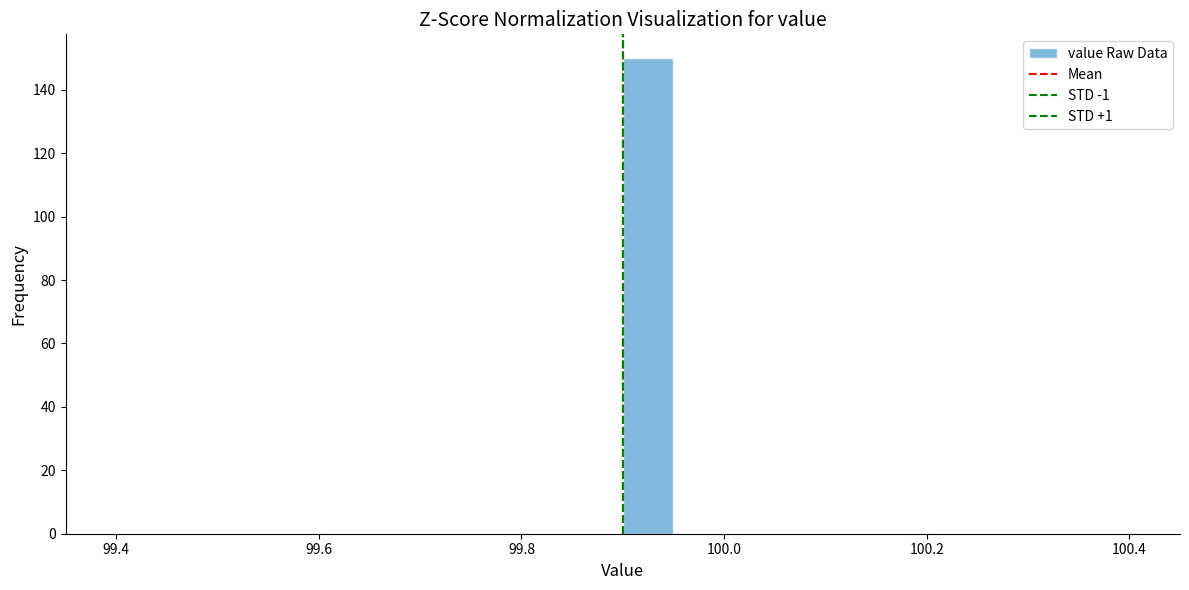

Around what value on the x-axis is the tallest bar? Give the approximate position of its centre, as read against the axis.

99.92